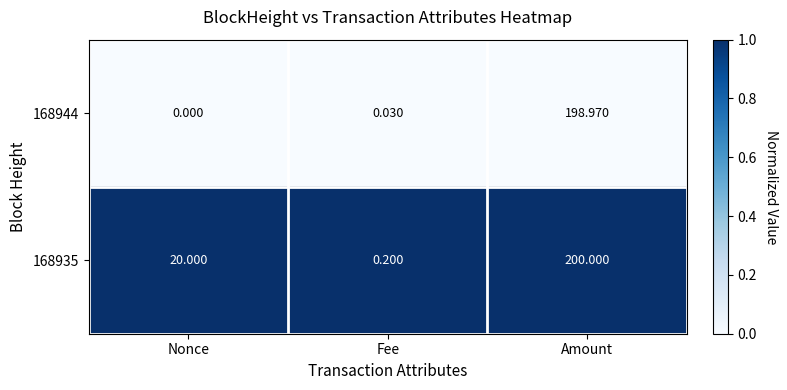

Is the value of 168944 at Amount greater than the value of 168935 at Fee?

Yes